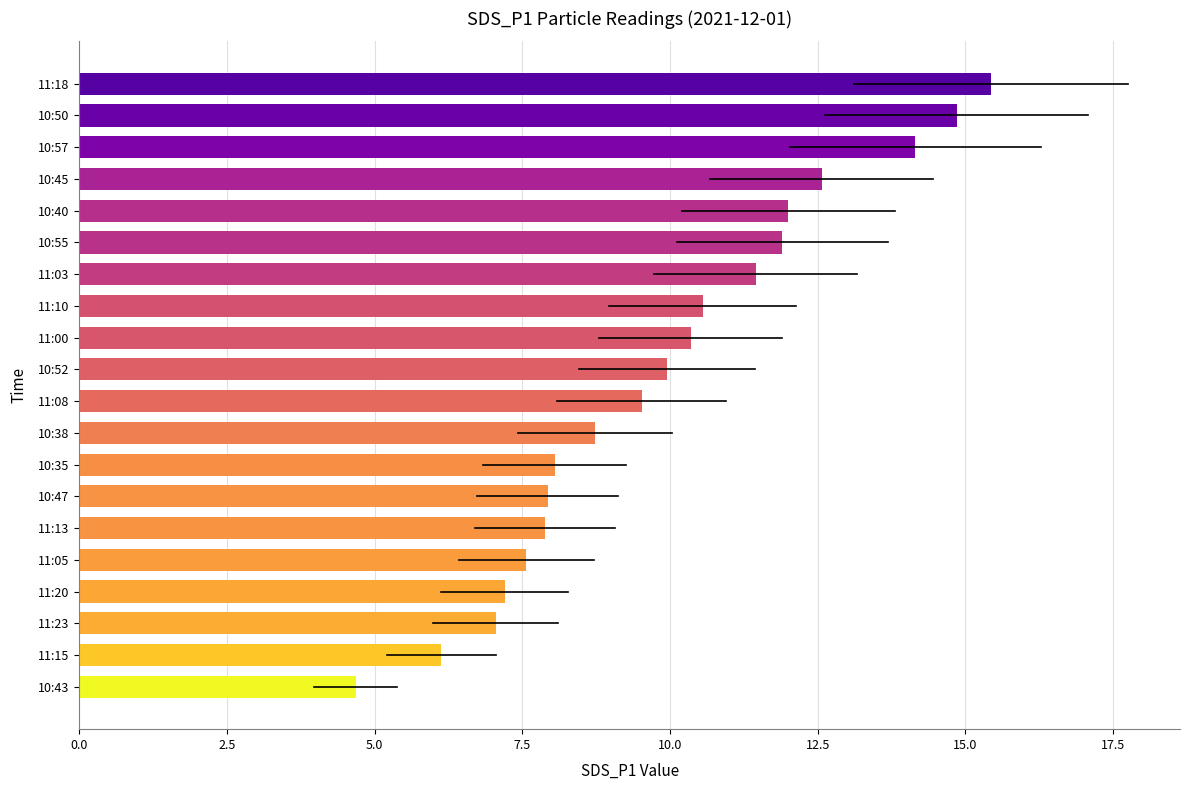

What is the smallest value displayed?

4.7